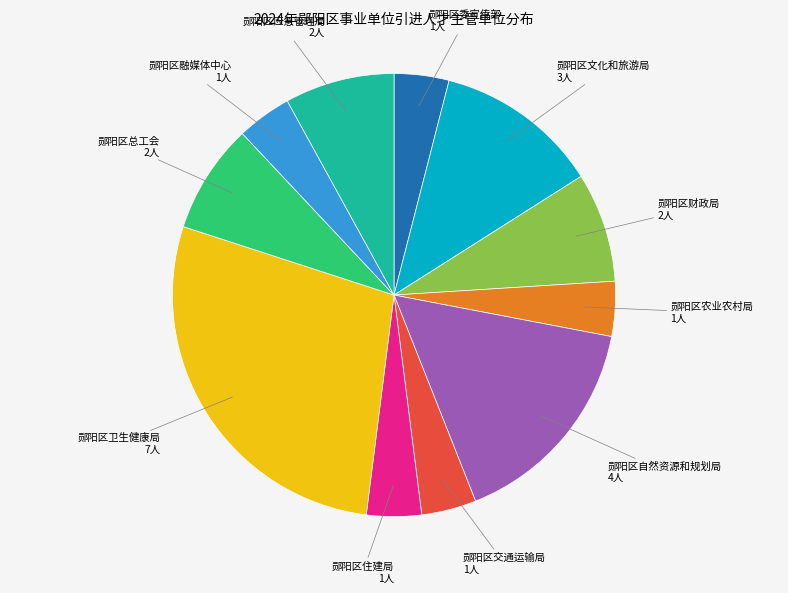

What is the ratio of the value at 郧阳区卫生健康局 to the value at 郧阳区文化和旅游局?

2.3